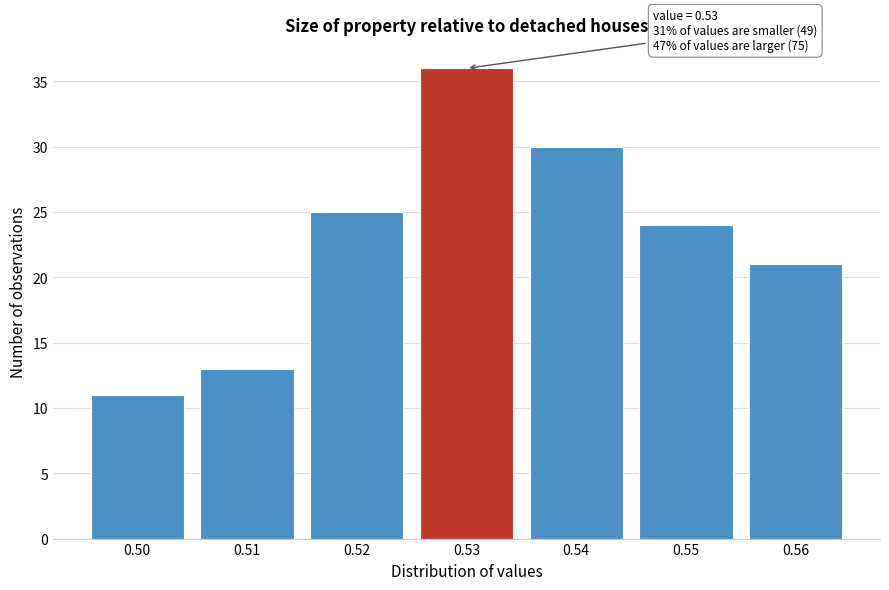

Over which range of the x-axis is the bar tallest?

0.525 to 0.535